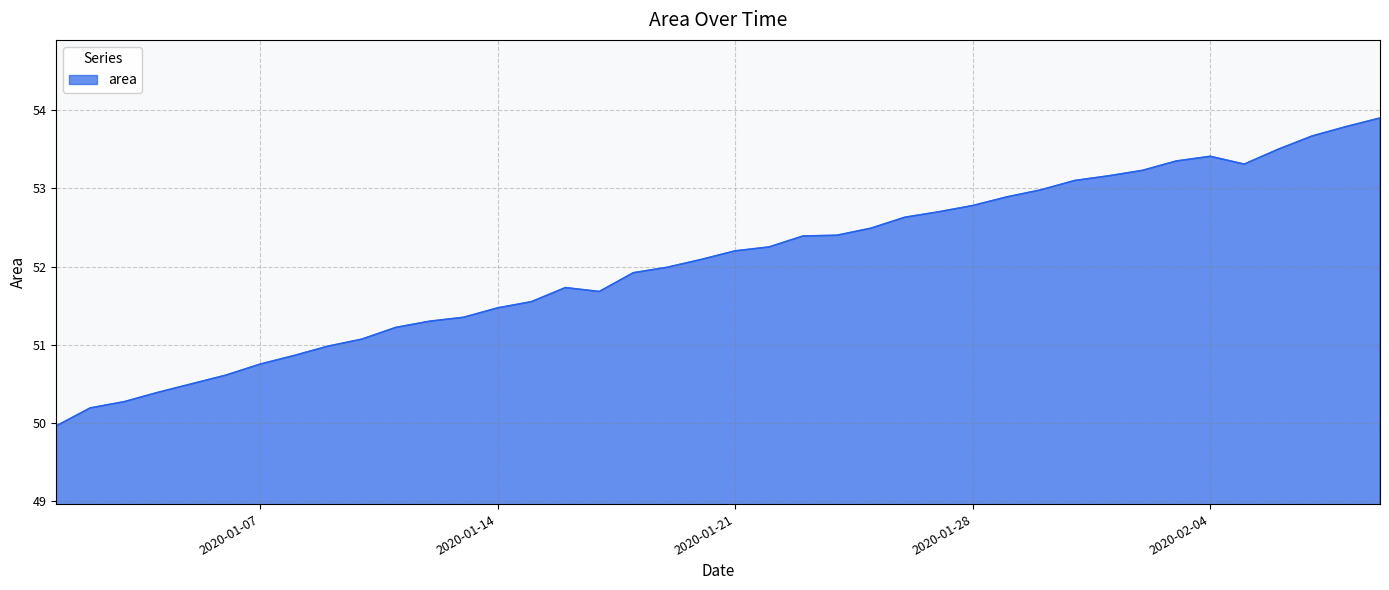

What is the difference between the maximum and minimum values?

3.9